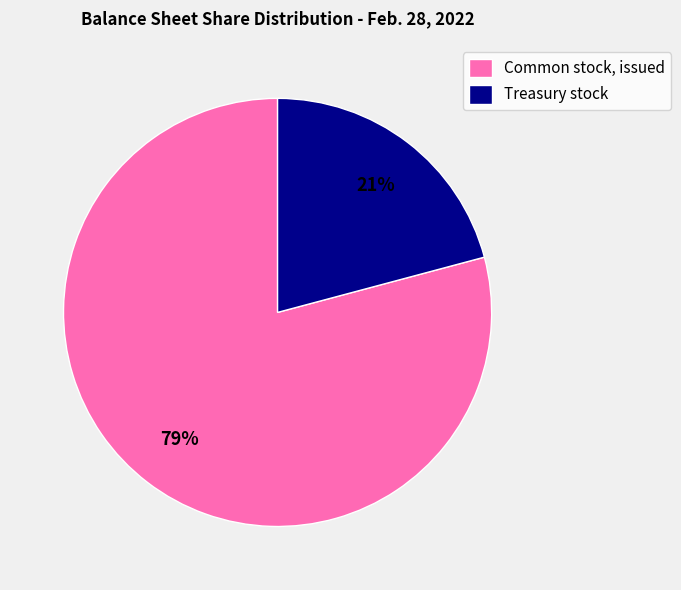

To the nearest percent, what is the combined percentage of Common stock, issued and Treasury stock?

100%